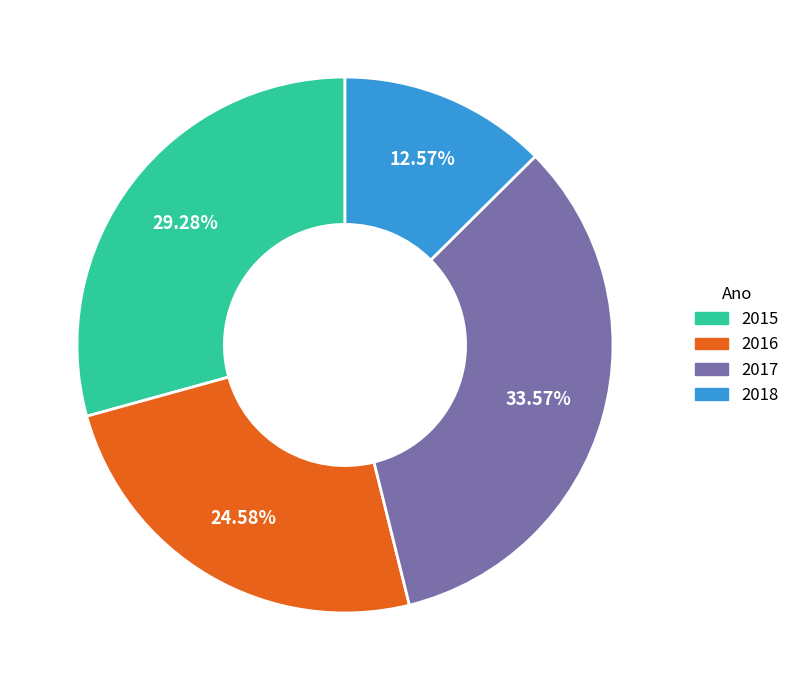

Does 2015 represent more than half of the total?

No